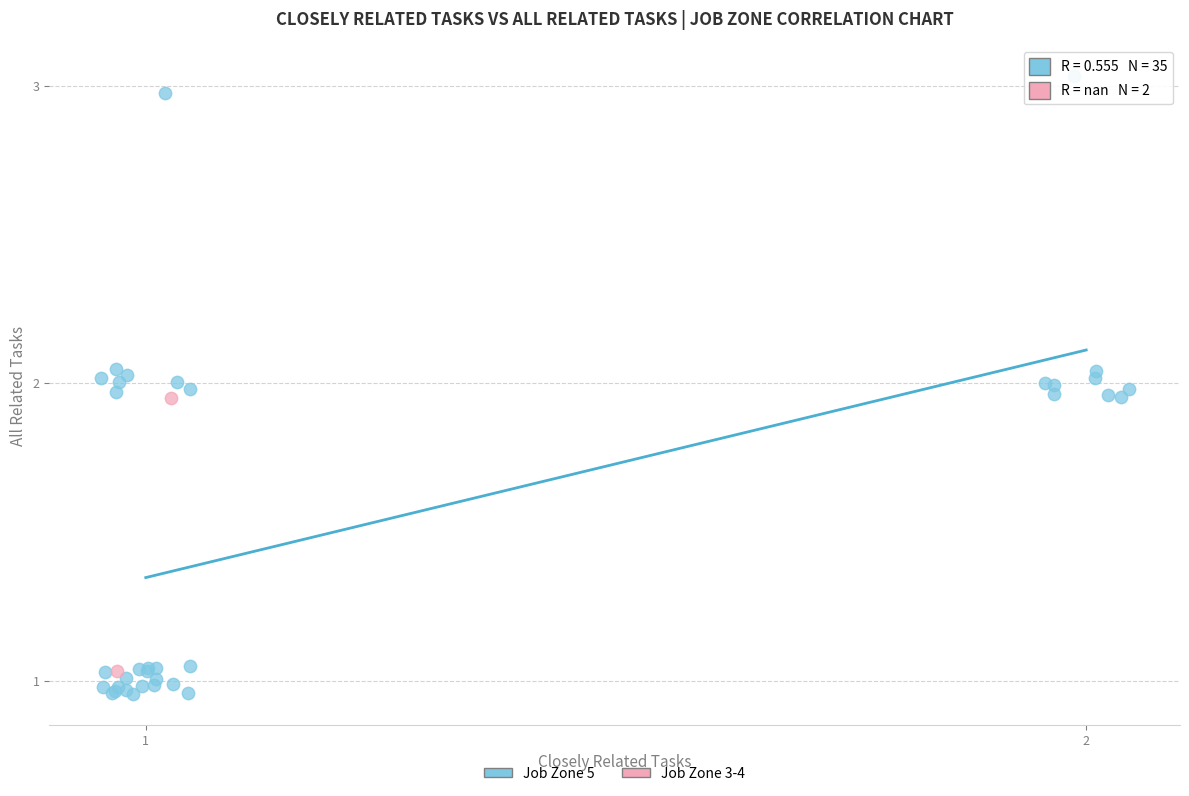

What are all the series names shown in the legend?

Job Zone 5, Job Zone 3-4